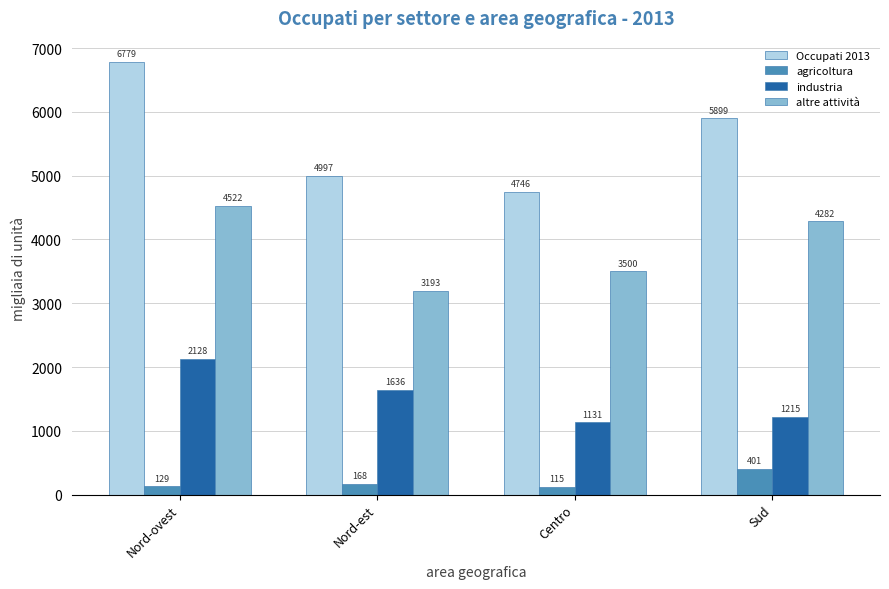

True or false: Occupati 2013 has a value of 6778.9 at Nord-ovest.

True